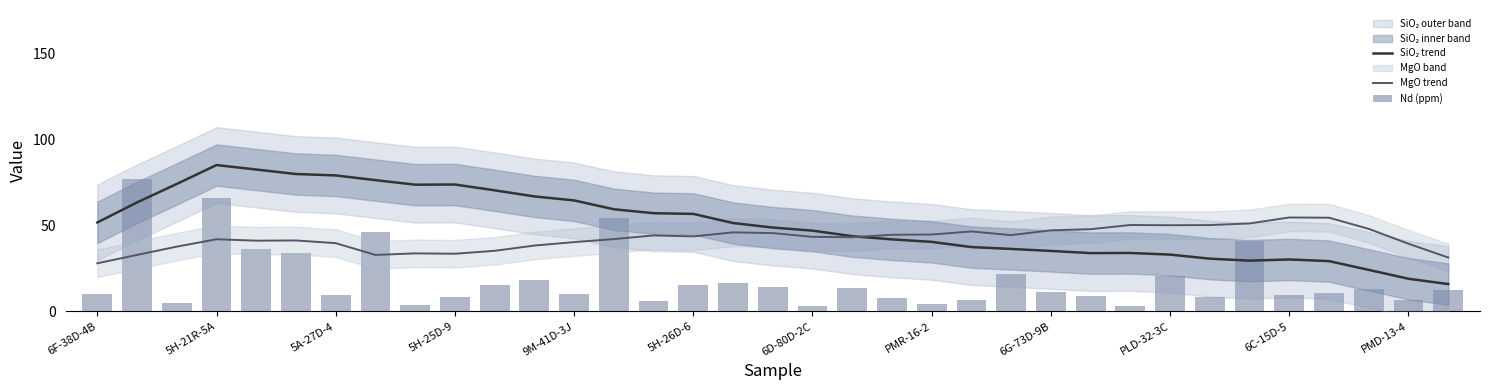

Which series has the largest range (max minus min)?

Nd (ppm)